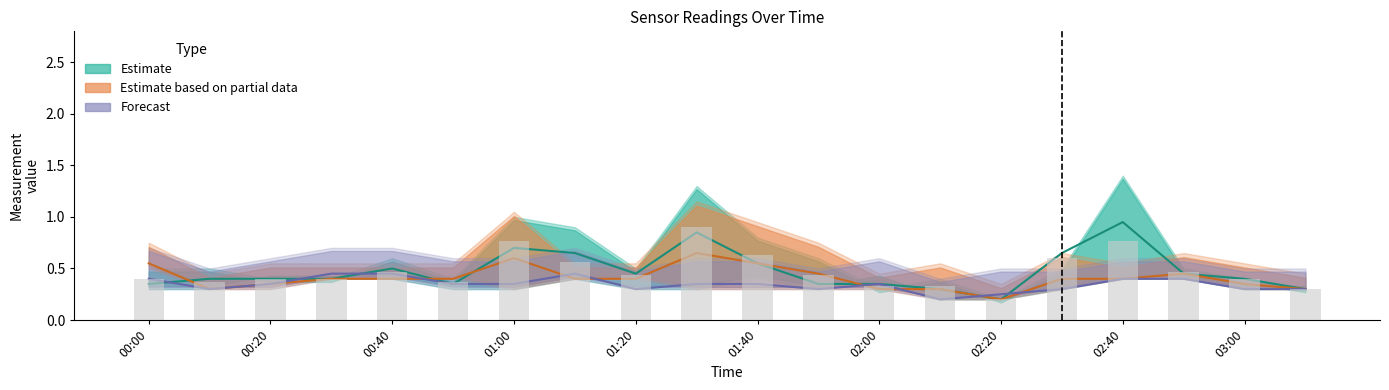

Reading left to right, list all the values displayed in this chart.

Estimate: 0.3	0.4	0.4	0.4	0.5	0.3	0.7	0.7	0.5	0.9	0.6	0.3	0.3	0.3	0.2	0.7	0.9	0.5	0.4	0.3
Estimate based on partial data: 0.6	0.3	0.3	0.4	0.4	0.4	0.6	0.4	0.4	0.7	0.6	0.4	0.3	0.3	0.2	0.4	0.4	0.5	0.3	0.3
Forecast: 0.4	0.3	0.3	0.5	0.5	0.3	0.3	0.5	0.3	0.3	0.3	0.3	0.3	0.2	0.2	0.3	0.4	0.4	0.3	0.3